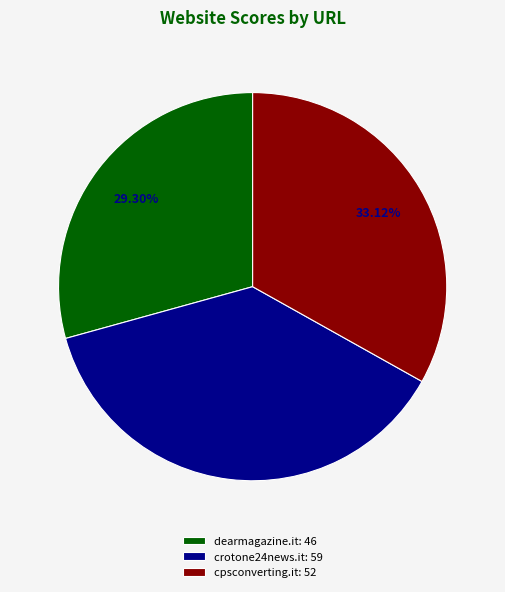

Is dearmagazine.it the majority of the pie?

No